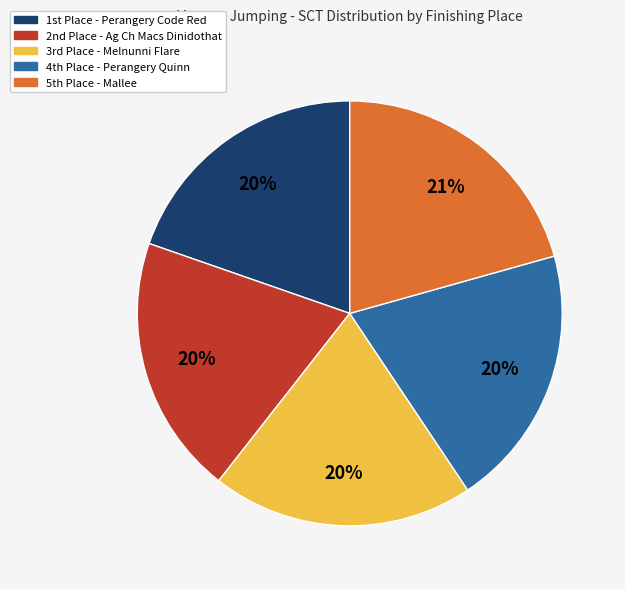

Is there any slice that represents more than half of the pie?

No